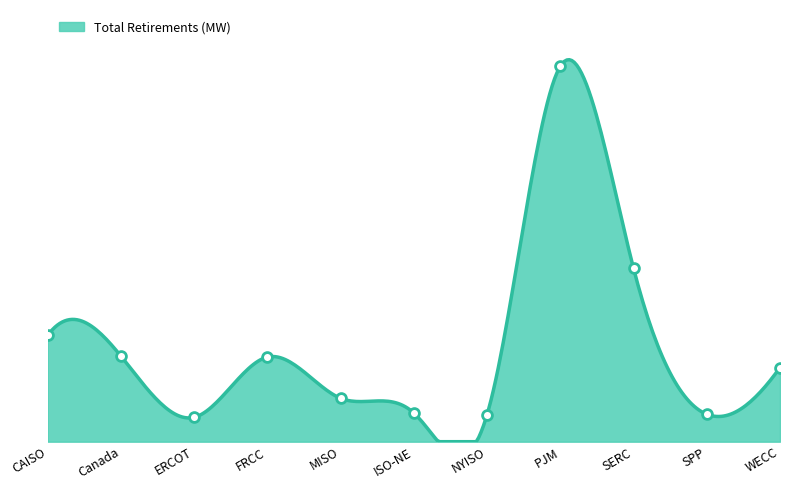

Between PJM and Canada, which is larger?

PJM